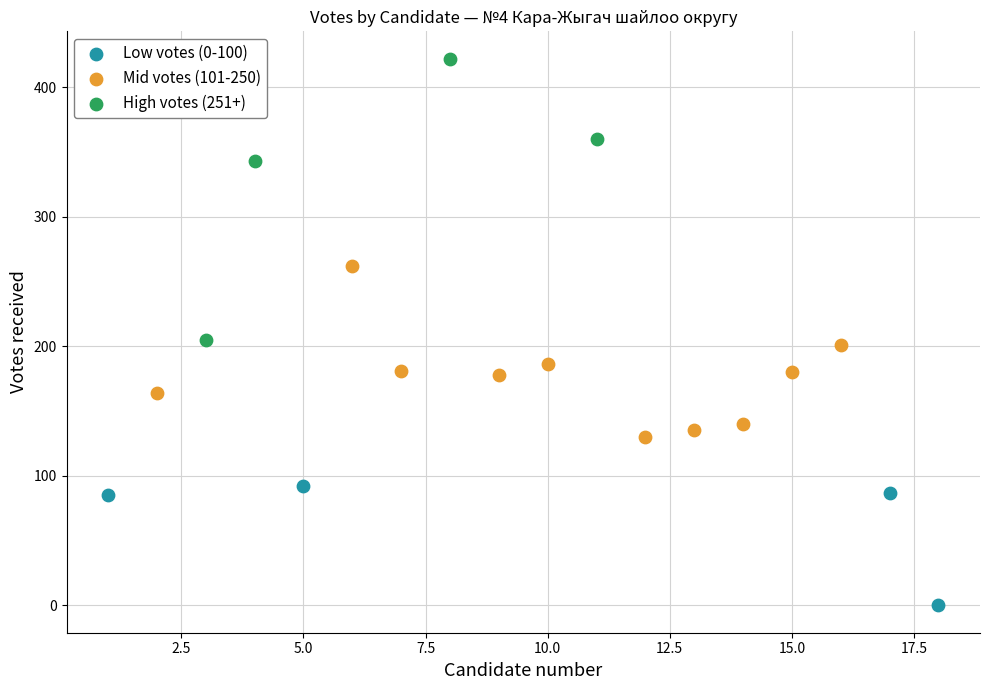

Which series reaches the maximum Y coordinate?

High votes (251+)